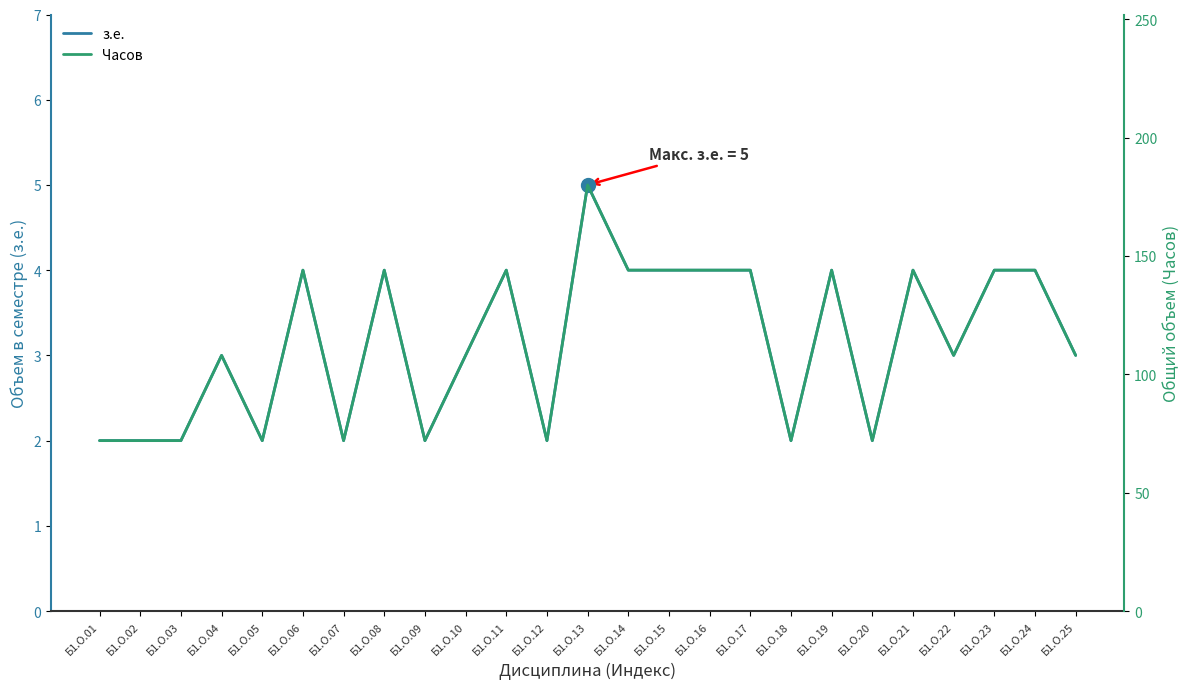

The value of з.е. at Б1.О.10 is 2. True or false?

False